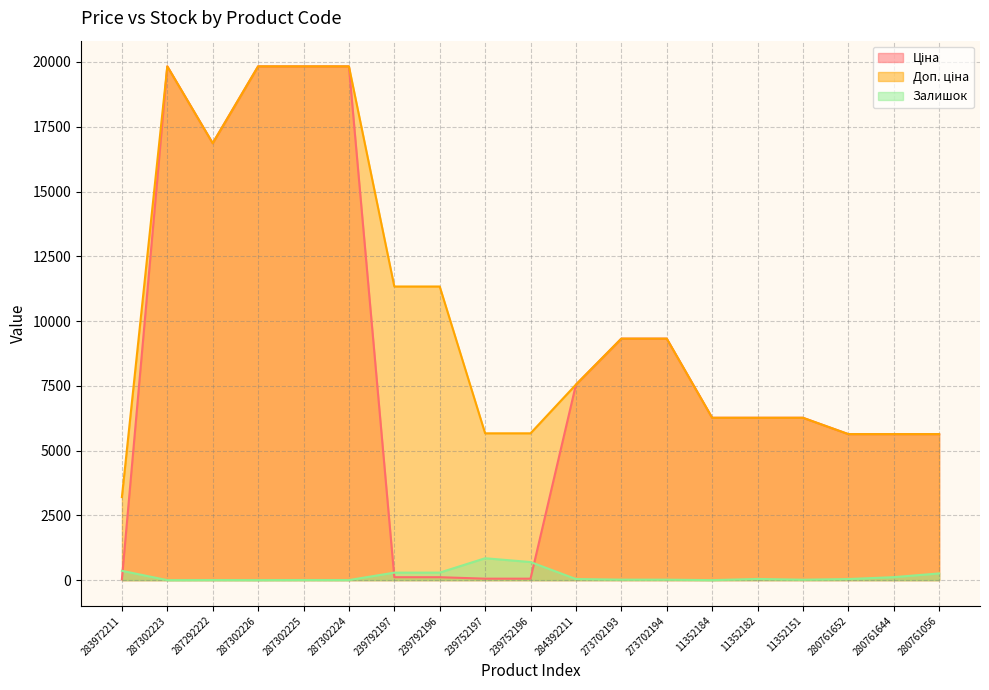

True or false: Залишок and Ціна intersect in this chart.

True